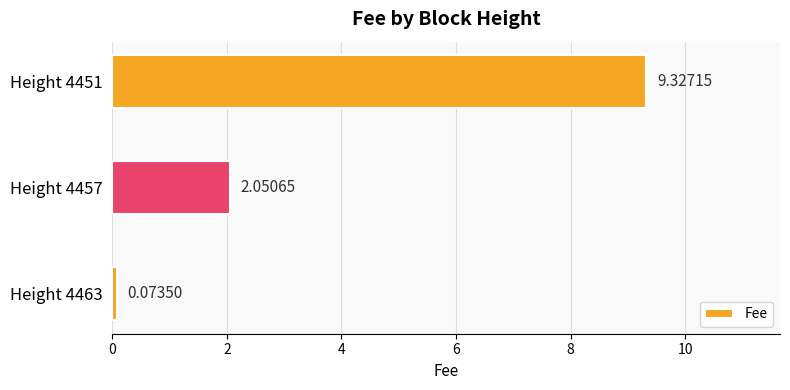

What is the average value?

3.8